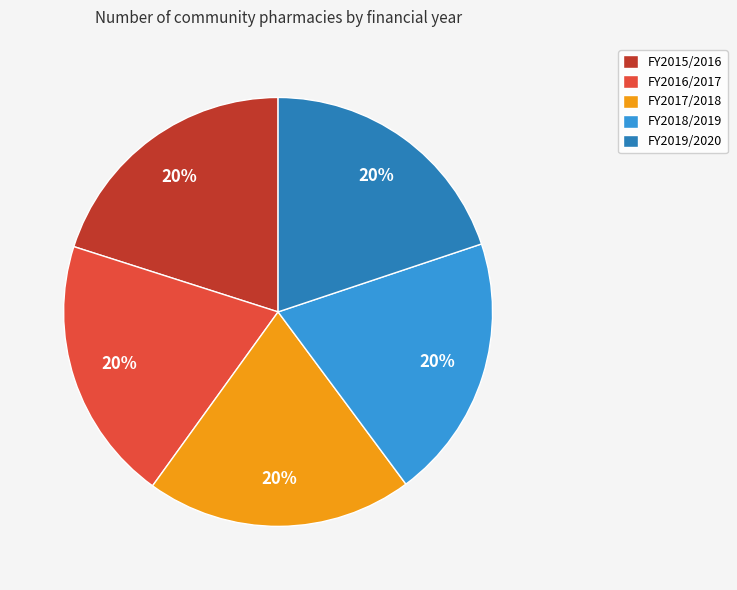

Do FY2017/2018 and FY2016/2017 together represent more than half of the pie?

No